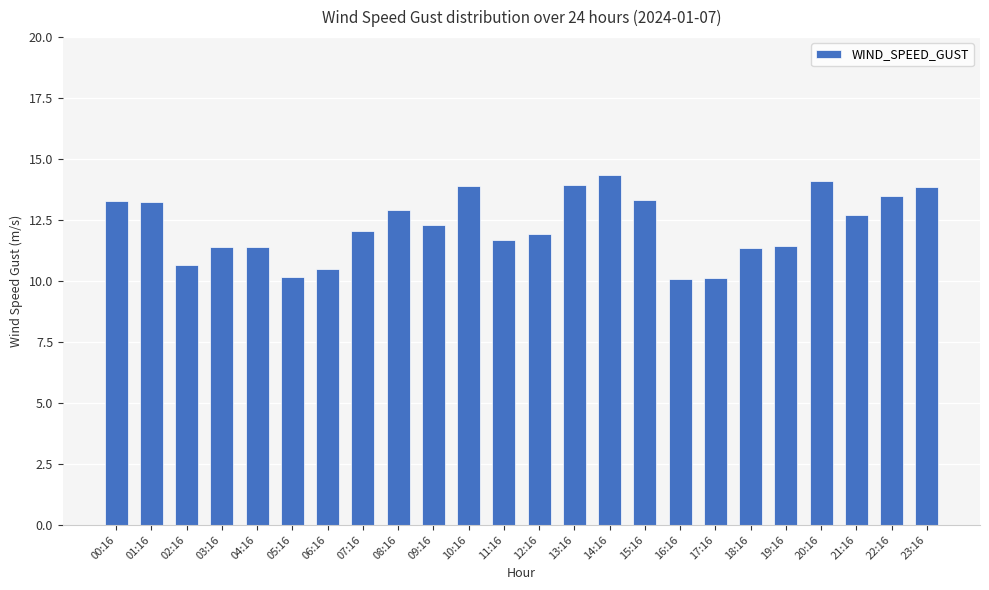

What is the change in value from 04:16 to 10:16?

+2.5